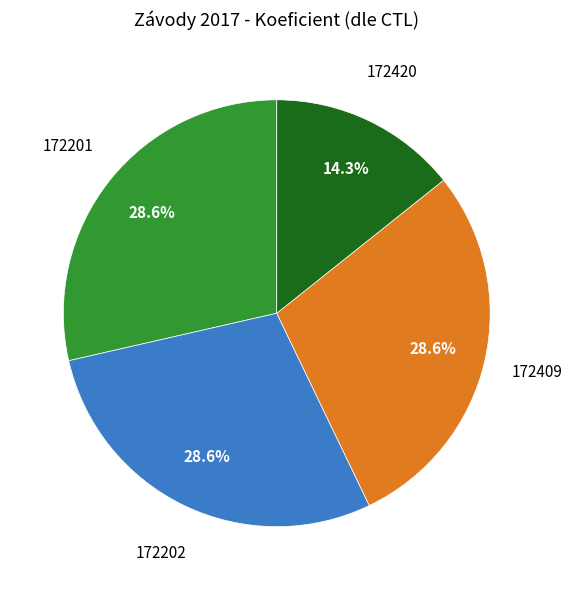

Is there a majority slice in this chart?

No